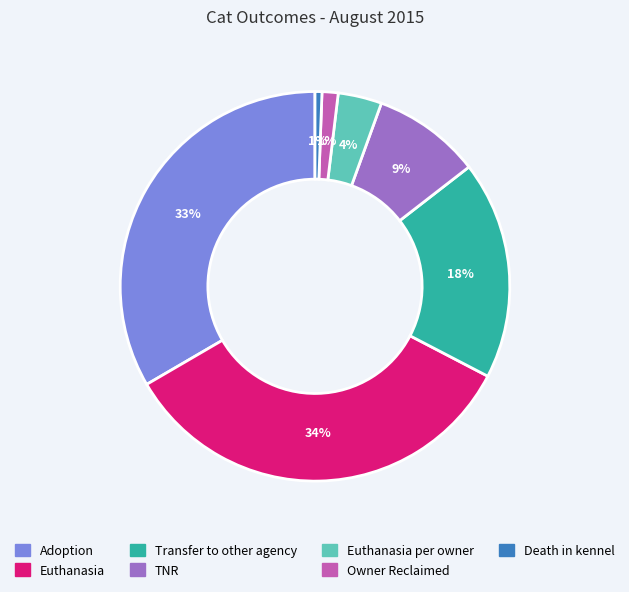

To the nearest percent, what is the average slice percentage?

14%